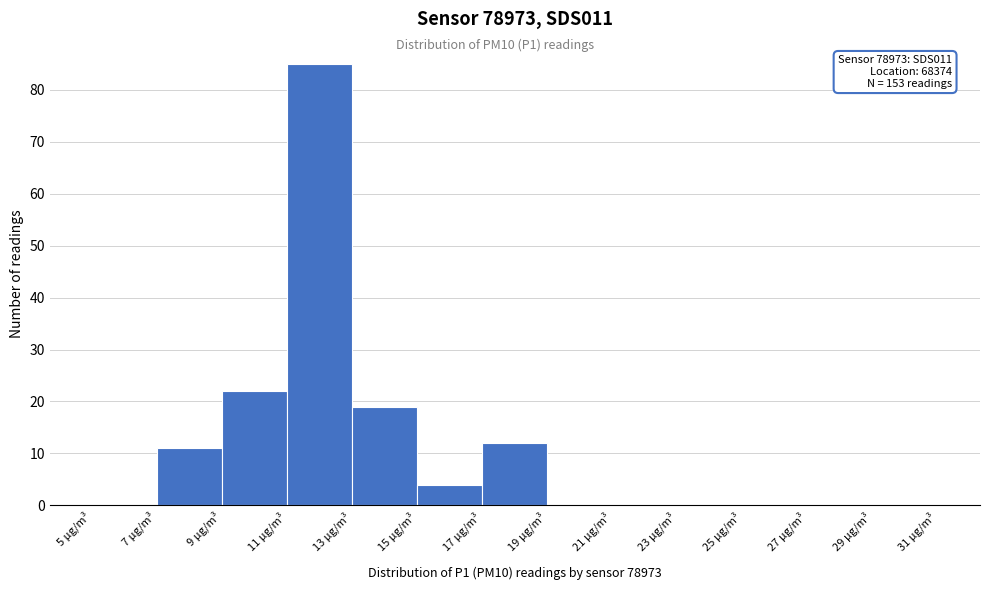

Which range on the x-axis has the tallest bar?

11 to 13